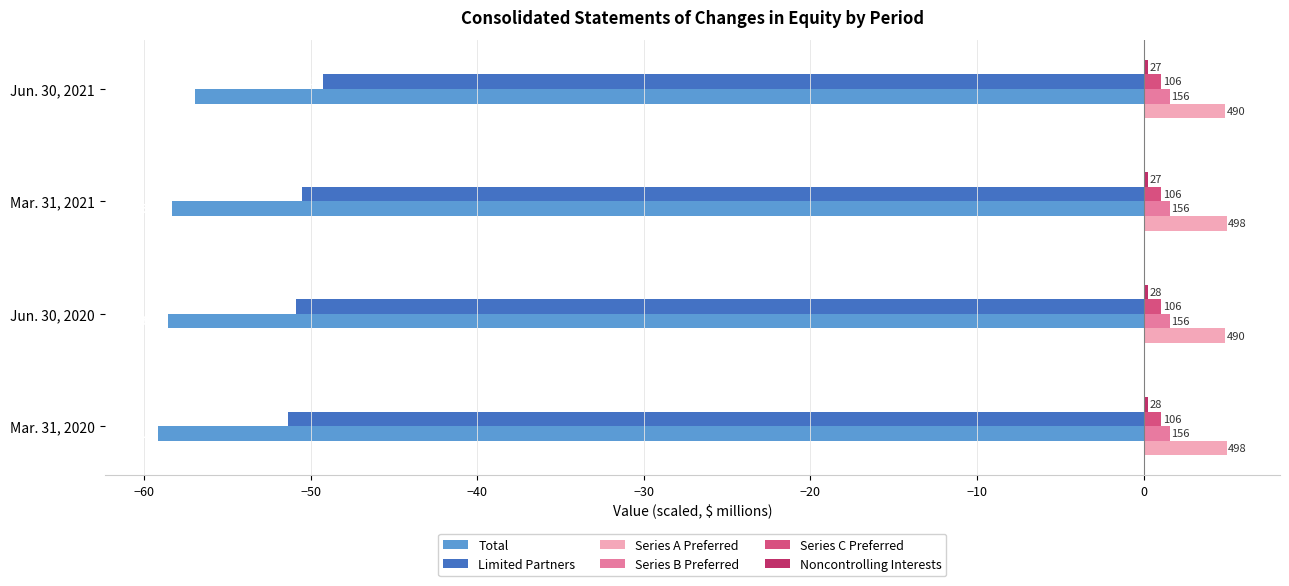

What is the value of the Series A Preferred bar at the 3rd from the left?

5.0